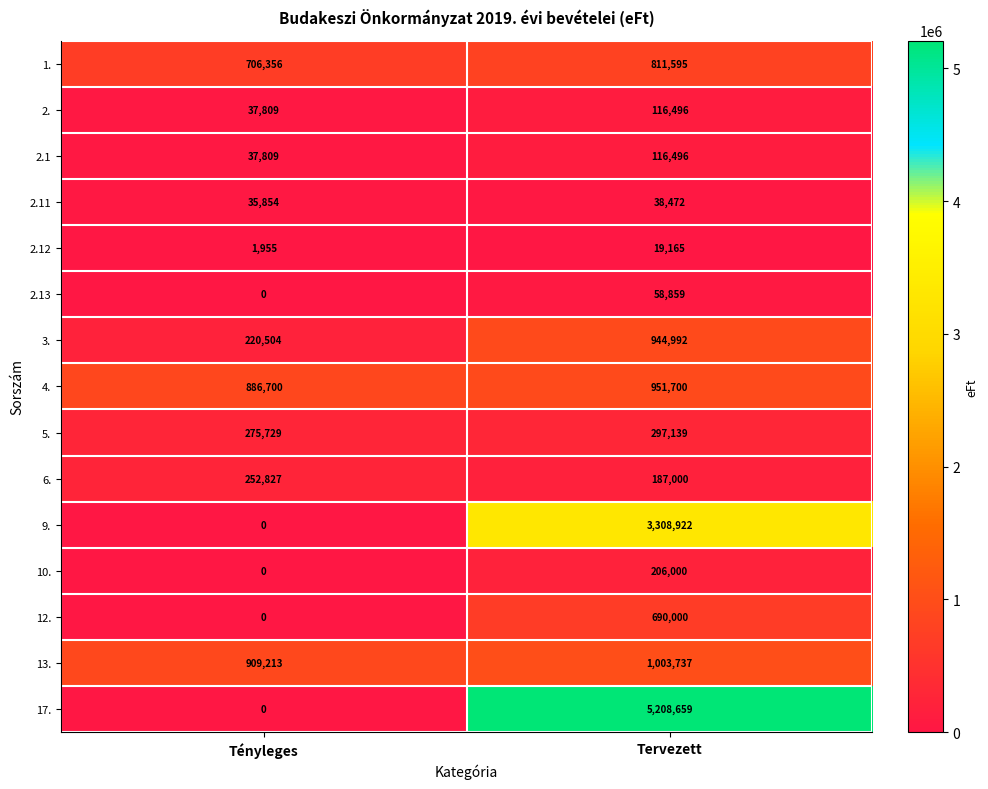

What is the difference between the 10. values at Tervezett and Tényleges?

206000